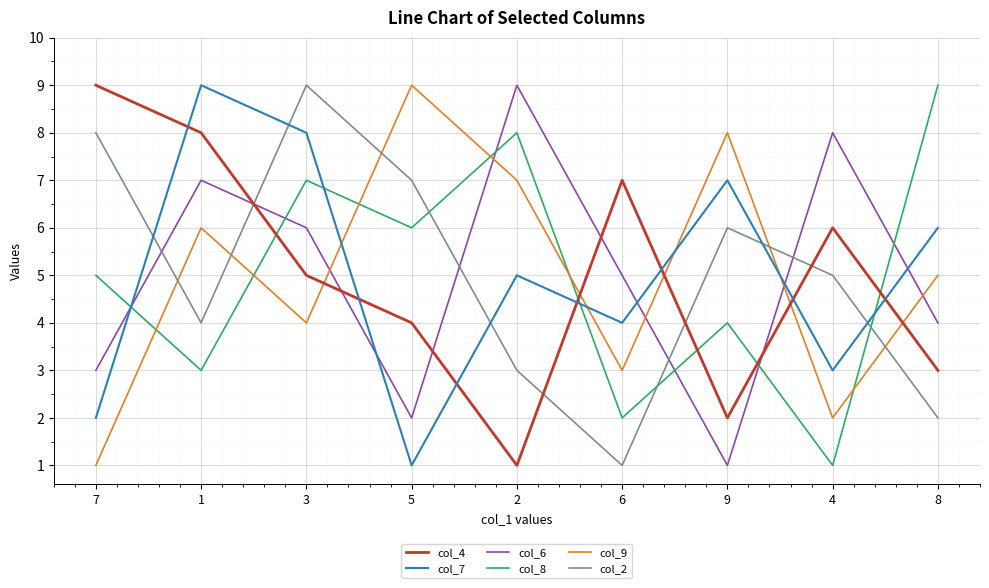

What is the smallest value displayed?

1